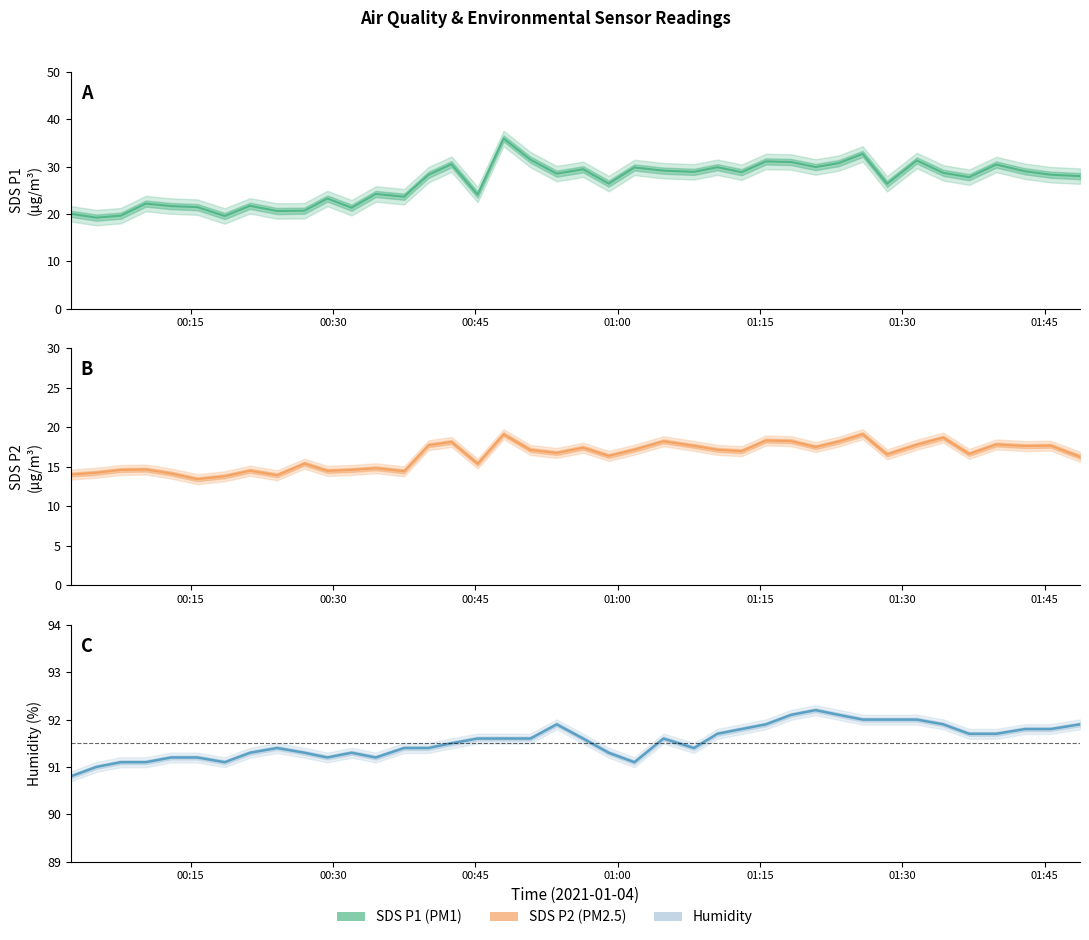

How many values in the SDS_P1 mean series are below 28?

18